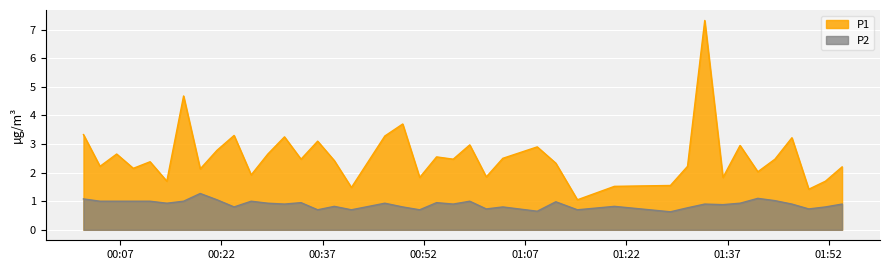

How many interior local valleys does the P2 series have?

13